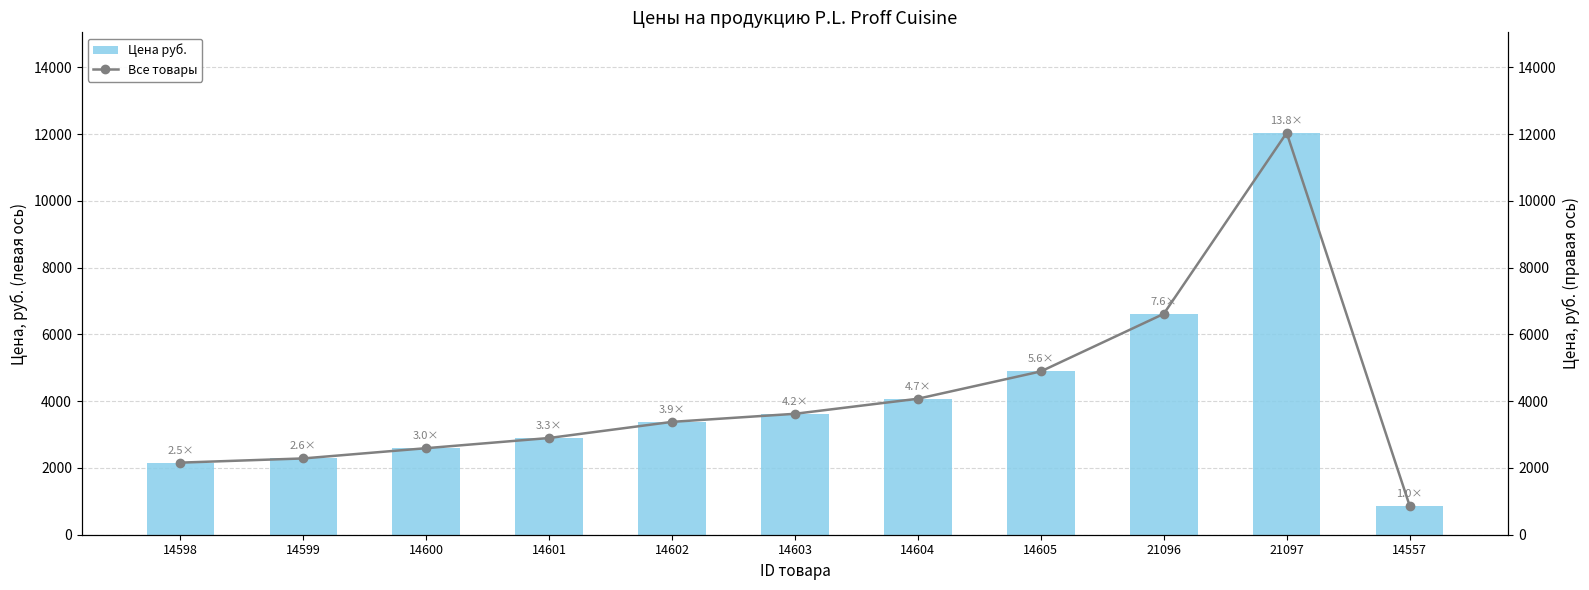

What is the total value across all series at 14557?

1744